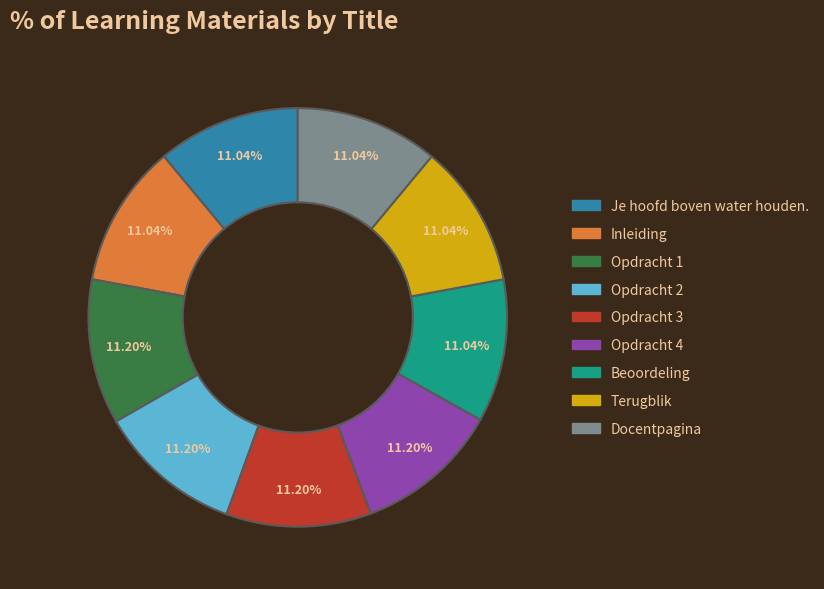

Approximately how many times larger is the value at Opdracht 1 compared to Docentpagina?

1.0